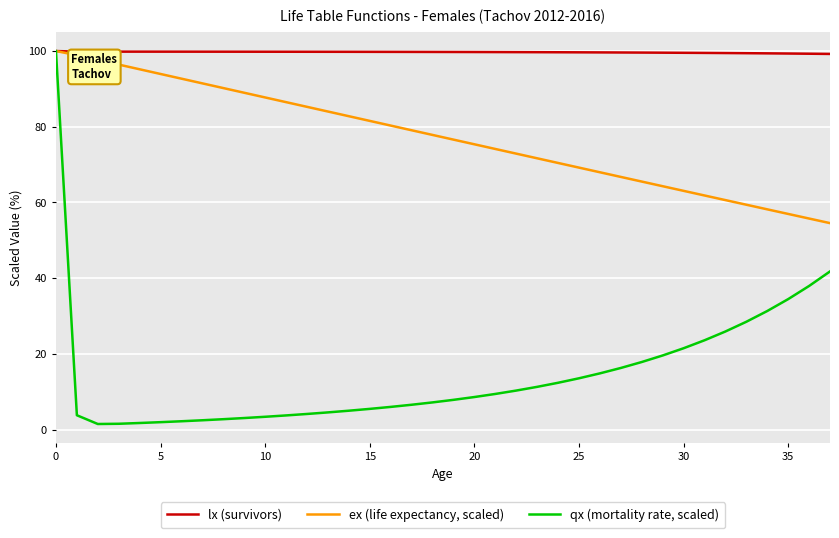

What is the greatest value displayed?

100.0